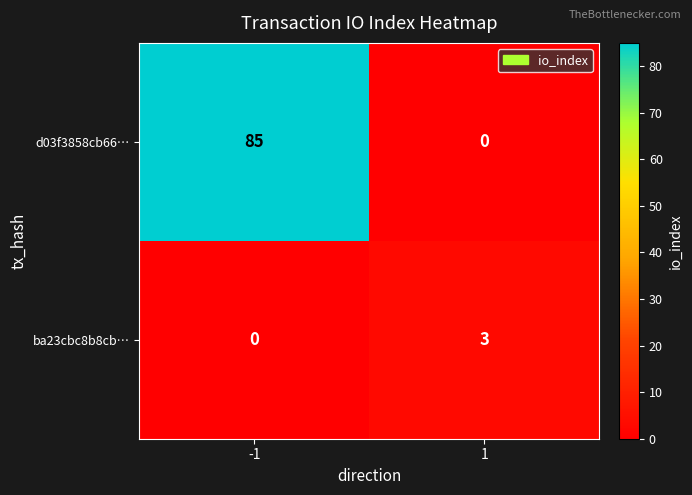

At how many categories does at least one series exceed 56?

1